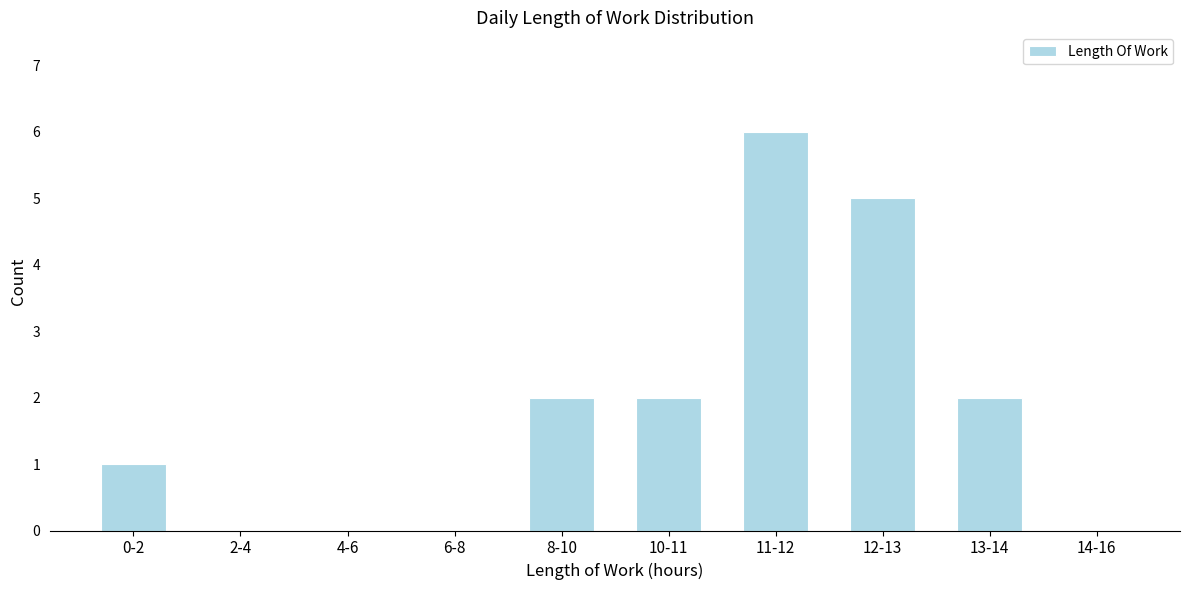

Reading right to left, transcribe all the data shown in this chart.

14-16=0	13-14=2	12-13=5	11-12=6	10-11=2	8-10=2	6-8=0	4-6=0	2-4=0	0-2=1